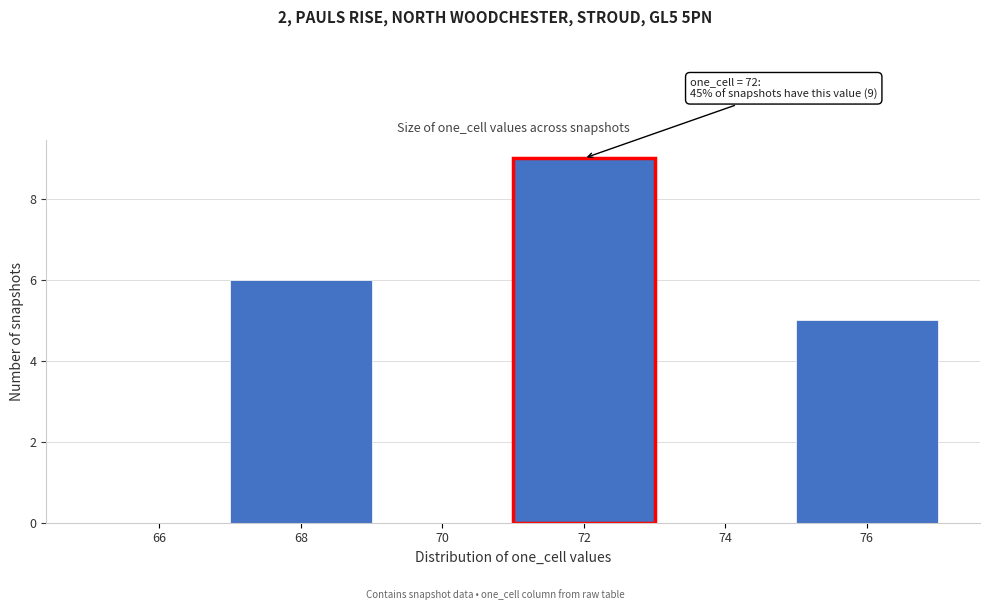

Reading left to right, extract all data points from this chart.

66=0	68=6	70=0	72=9	74=0	76=5